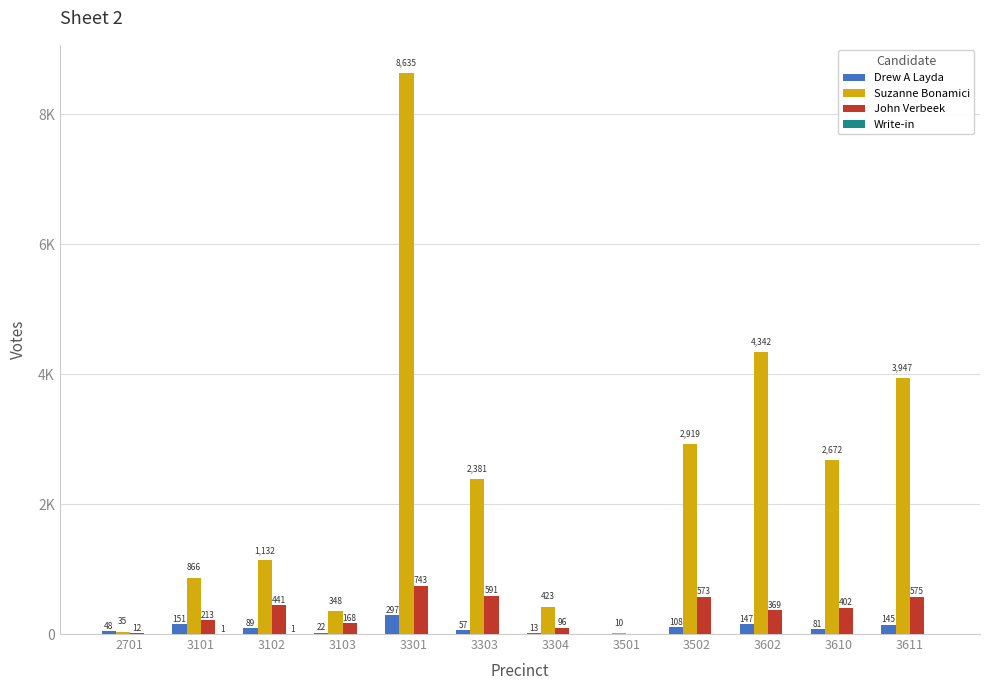

Reading right to left, list all the values displayed in this chart.

Drew A Layda: 145	81	147	108	0	13	57	297	22	89	151	48
Suzanne Bonamici: 3947	2672	4342	2919	10	423	2381	8635	348	1132	866	35
John Verbeek: 575	402	369	573	0	96	591	743	168	441	213	12
Write-in: 0	0	0	0	0	0	0	0	0	1	1	0